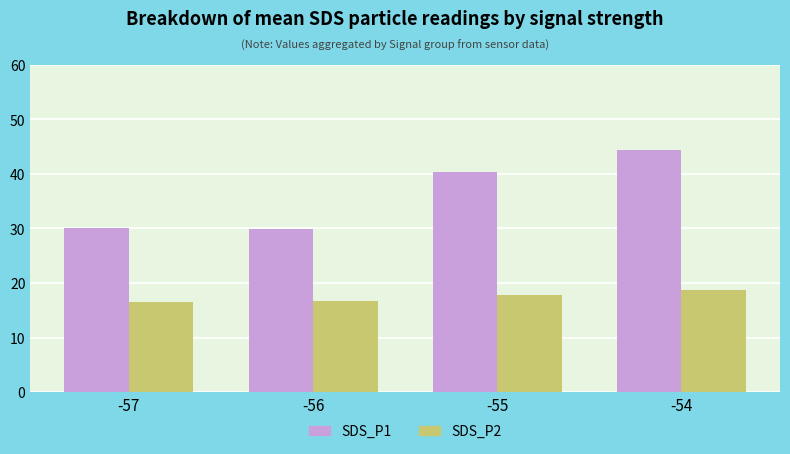

Which category has the highest value across all series?

-54